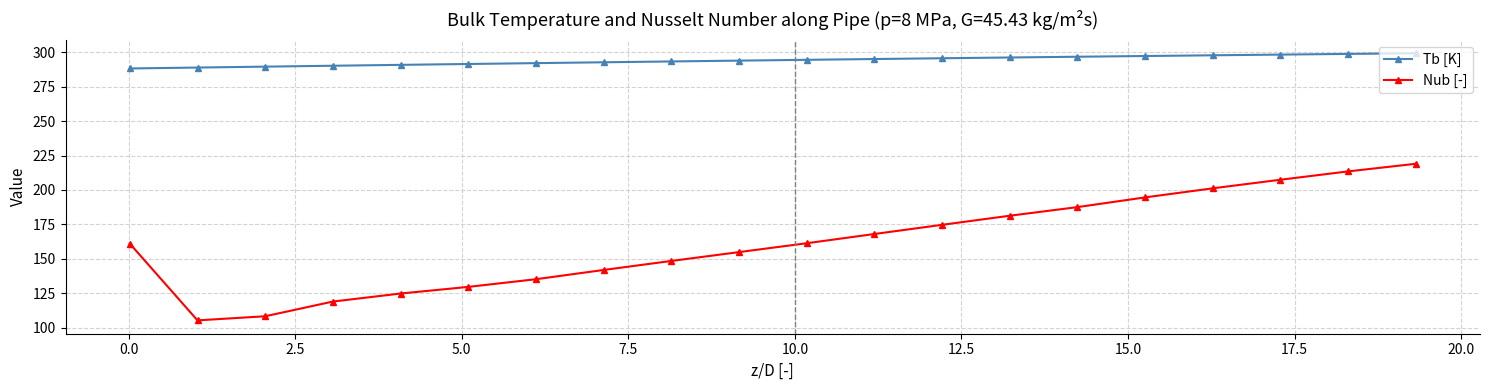

What are all the series names shown in the legend?

Tb [K], Nub [-]